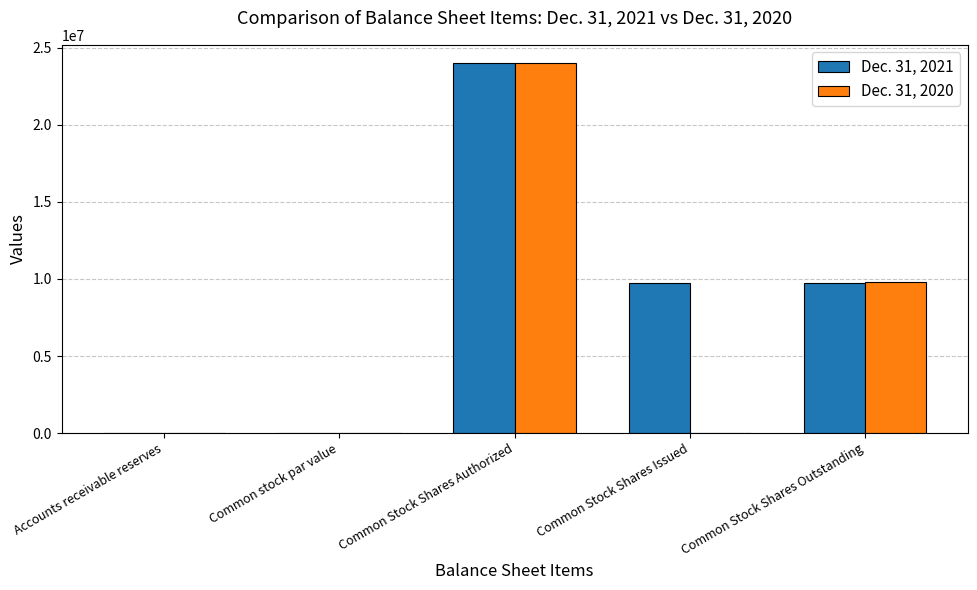

The Dec. 31, 2020 series shows 2236978 at Common Stock Shares Outstanding. True or false?

False